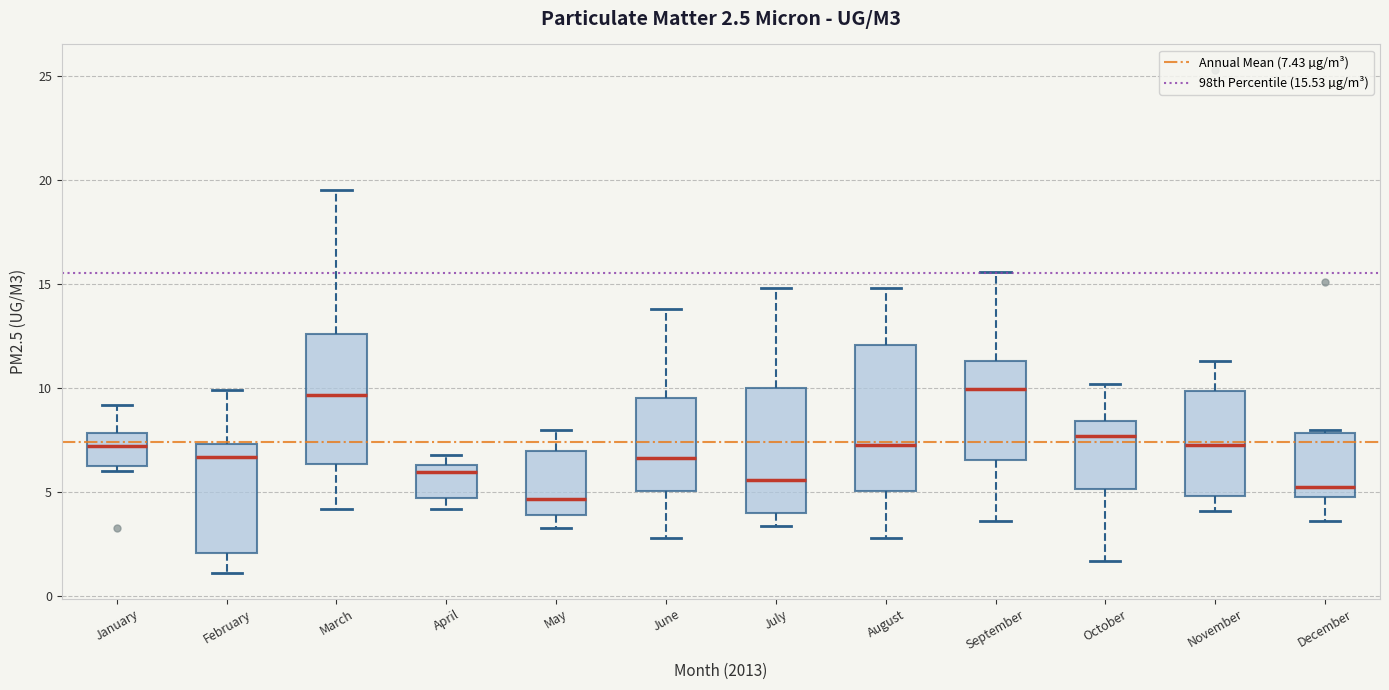

Which box is the tallest, from its lower edge to its upper edge?

August